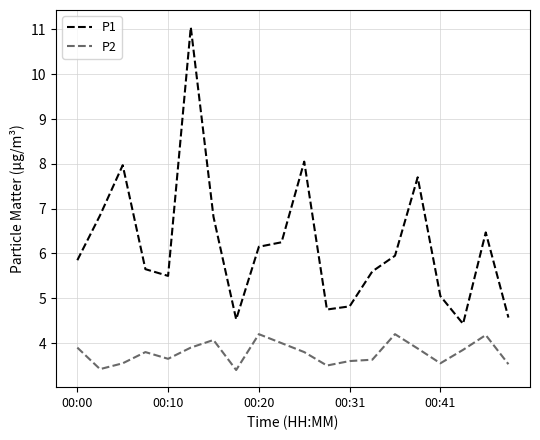

Which series has the widest spread of values?

P1